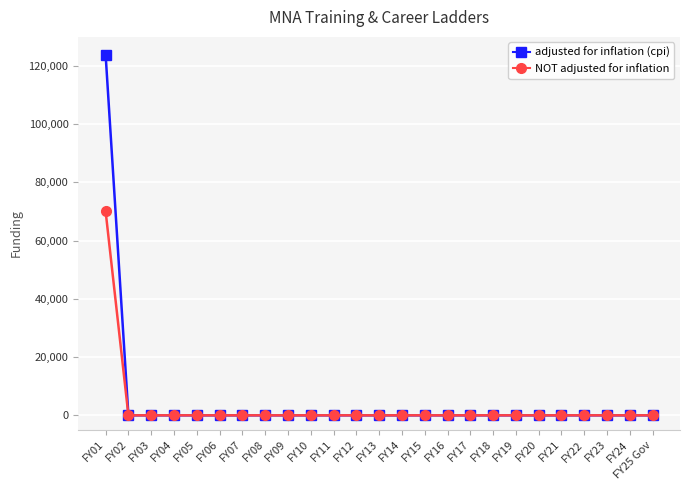

Is it true that adjusted for inflation (cpi) equals 48008 at FY20?

False